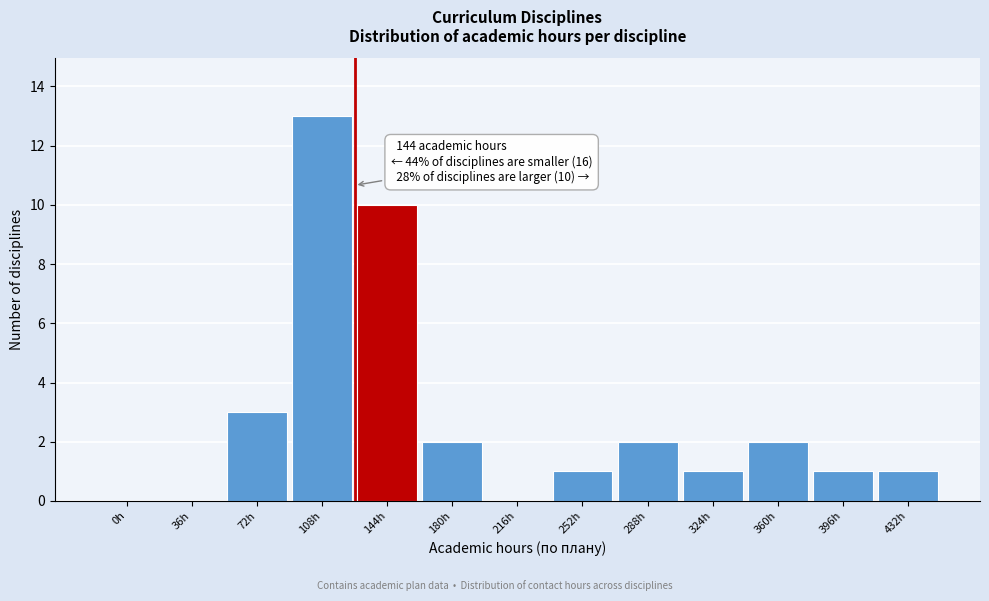

Reading right to left, list all the values displayed in this chart.

432h=1	396h=1	360h=2	324h=1	288h=2	252h=1	216h=0	180h=2	144h=10	108h=13	72h=3	36h=0	0h=0